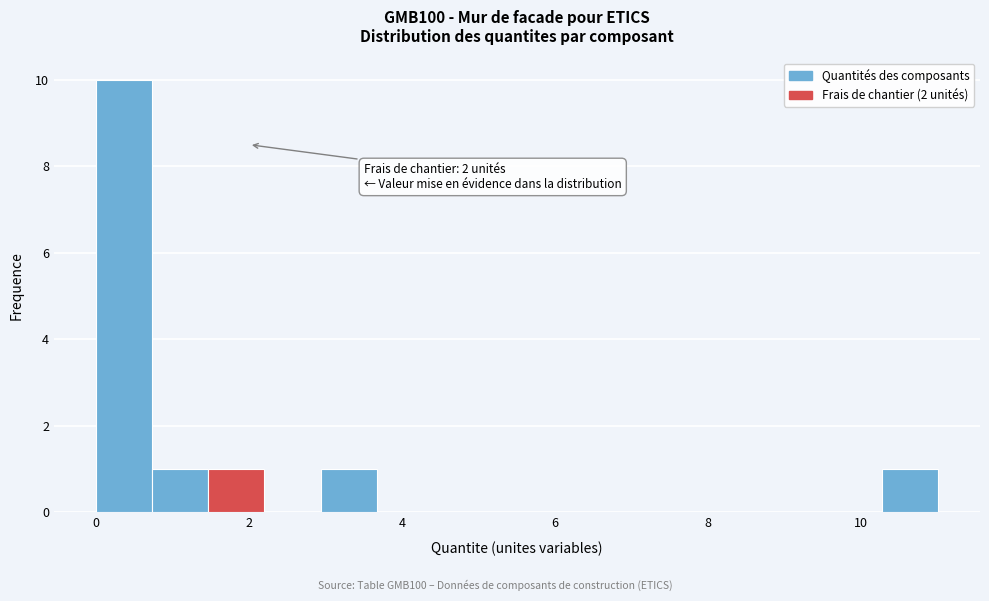

Around what value on the x-axis is the tallest bar? Give the approximate position of its centre, as read against the axis.

0.4